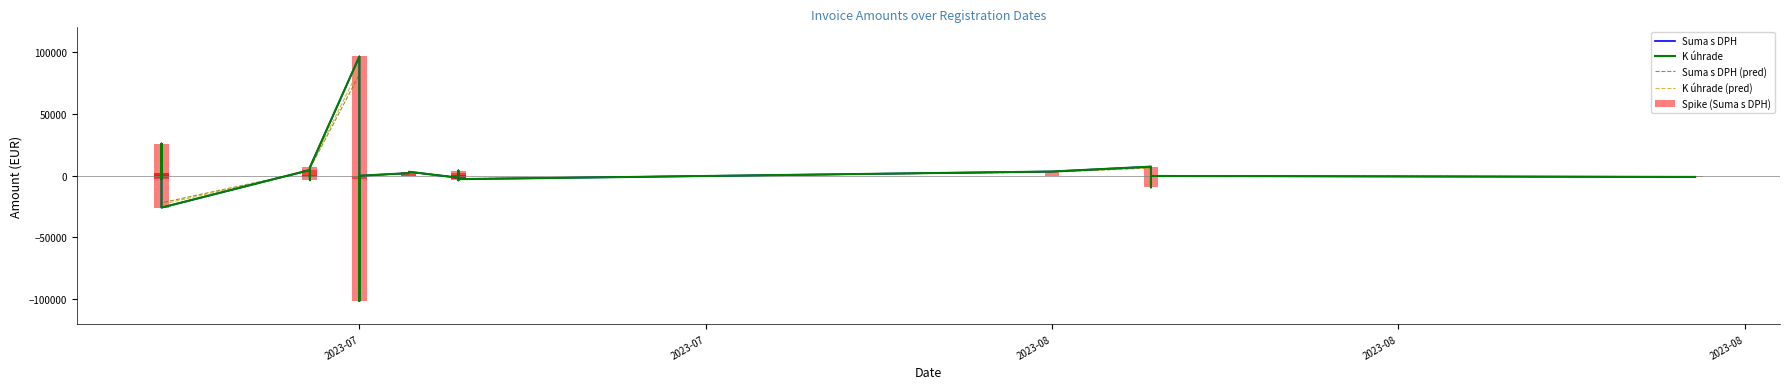

What is the greatest value displayed?

96437.8